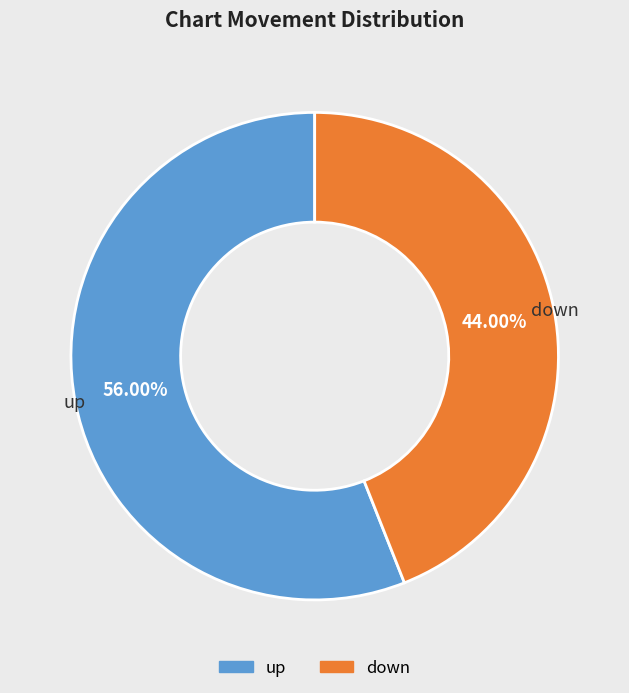

What percentage is the up slice, to the nearest percent?

56%